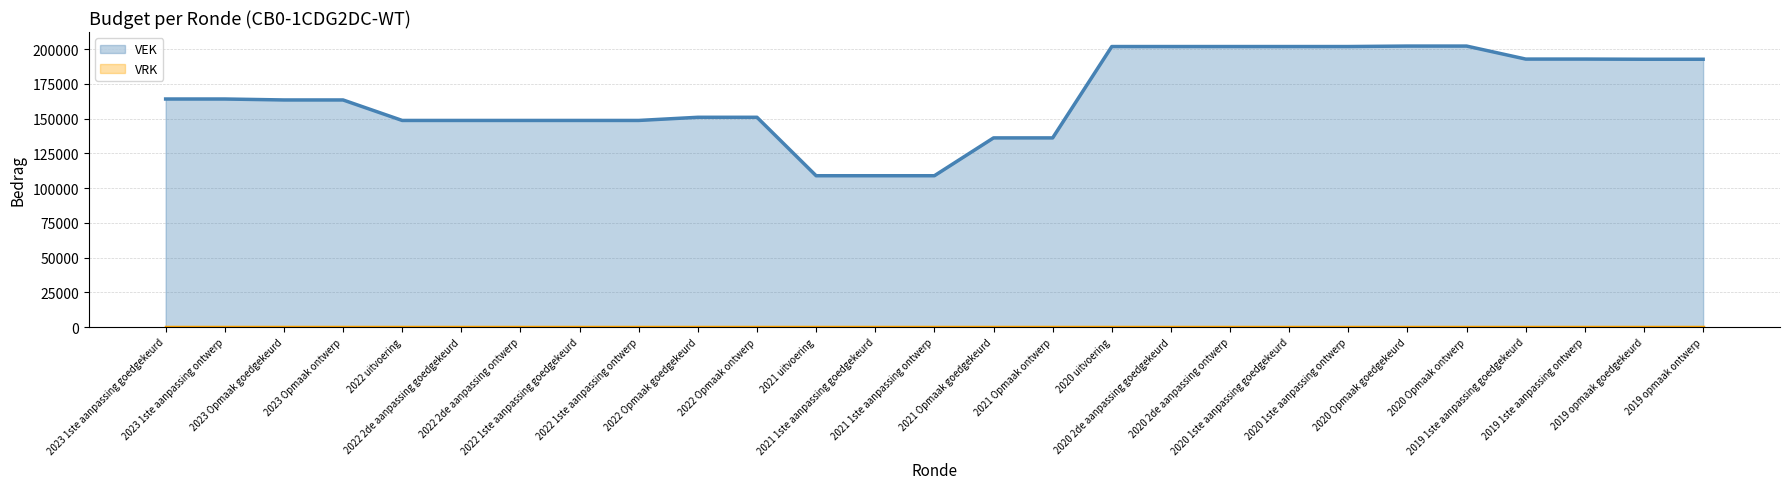

True or false: VEK and VRK cross at least once.

False